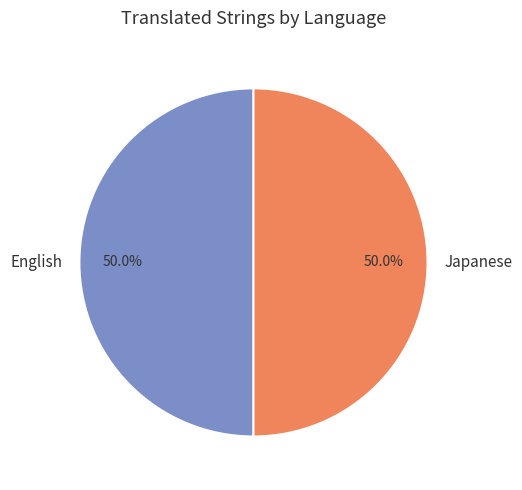

Is it true that English is 63% of the pie?

False